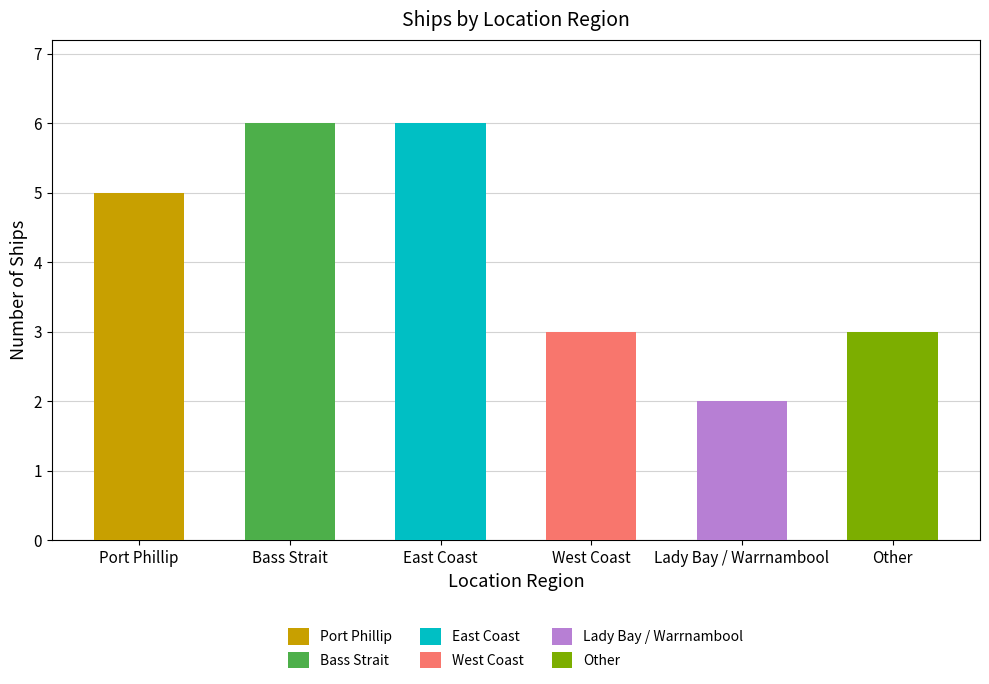

What is the minimum value shown in the chart?

2